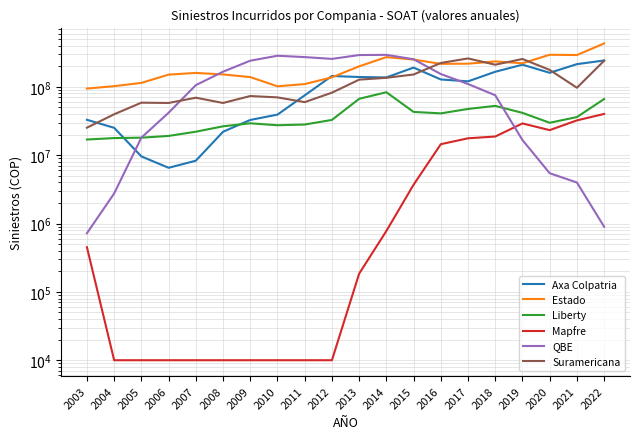

What is the sum of the Liberty values at 2014 and 2021?

119518765.3